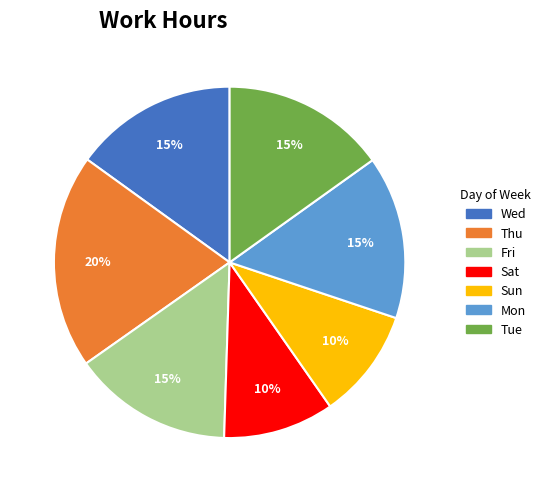

Which slice is the largest?

Thu